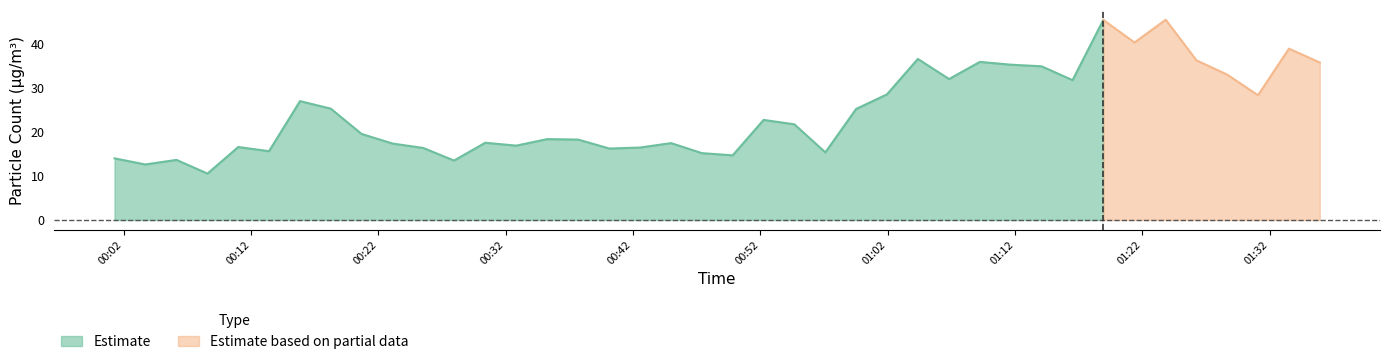

What is the highest value of the Estimate series?

45.3